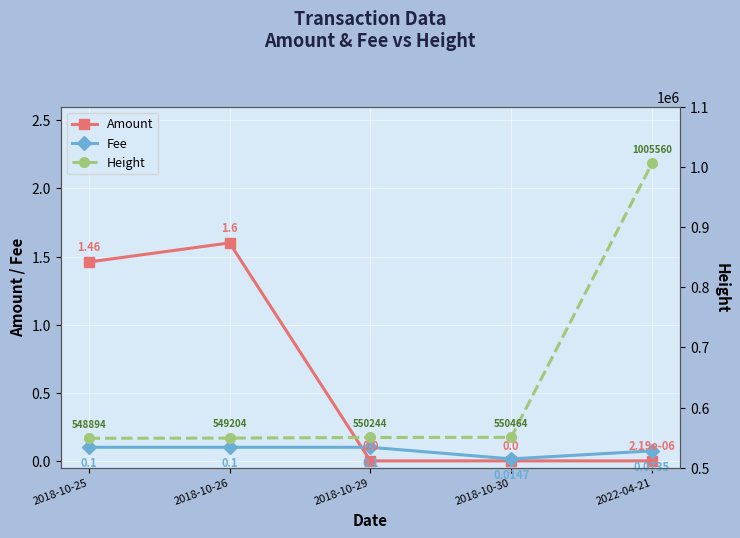

Which series changed the most between 2018-10-25 and 2022-04-21?

Height